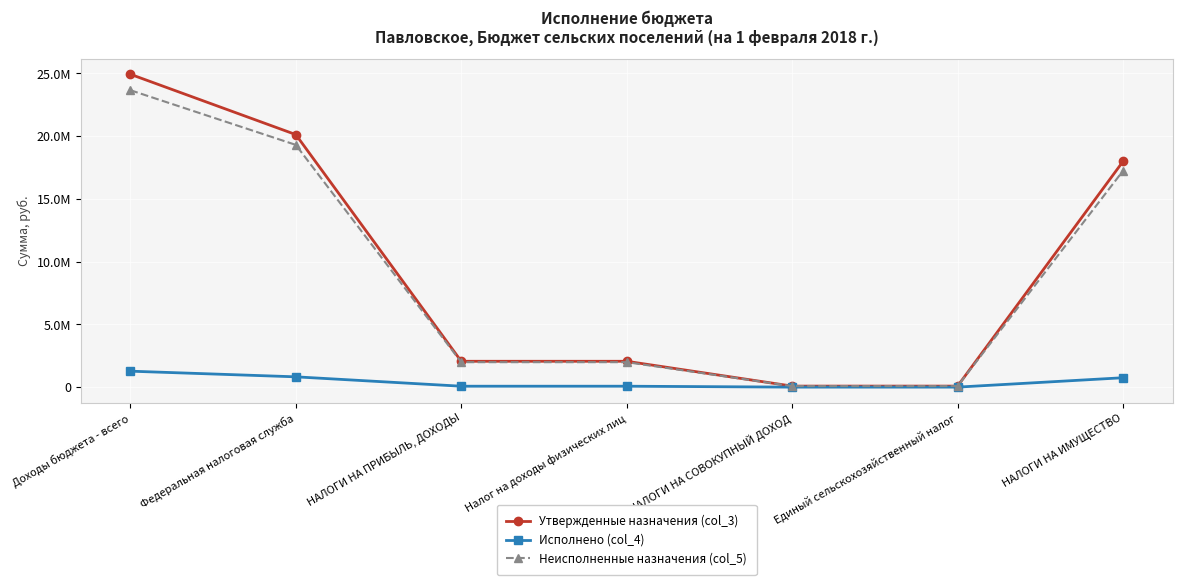

What position from the right is Единый сельскохозяйственный налог?

2